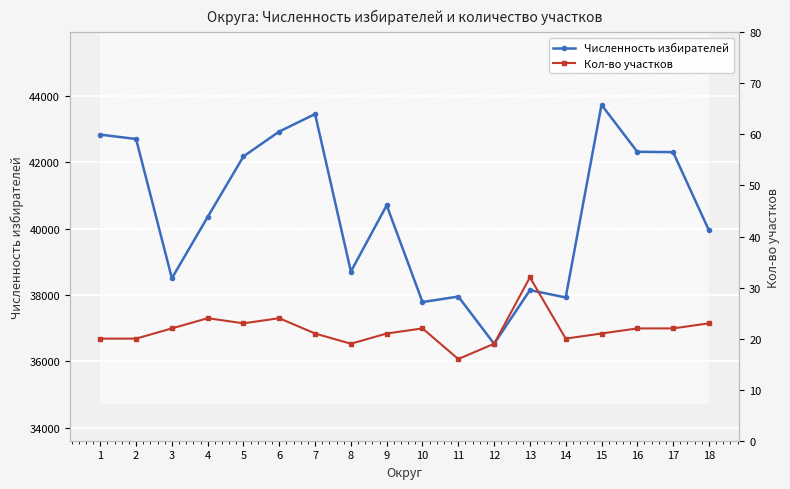

Reading right to left, what are all the values shown in this chart?

Численность избирателей: 39954	42311	42322	43737	37930	38150	36533	37957	37791	40709	38710	43459	42933	42183	40357	38509	42707	42839
Кол-во участков: 23	22	22	21	20	32	19	16	22	21	19	21	24	23	24	22	20	20